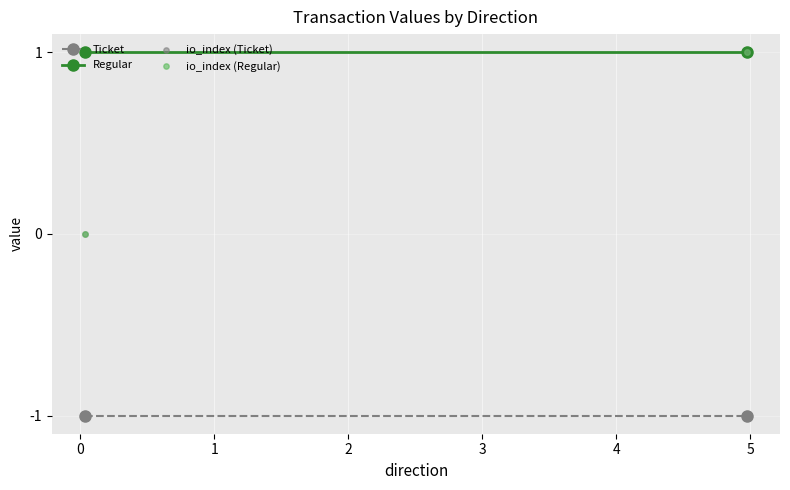

Which series reaches the maximum Y coordinate?

Regular